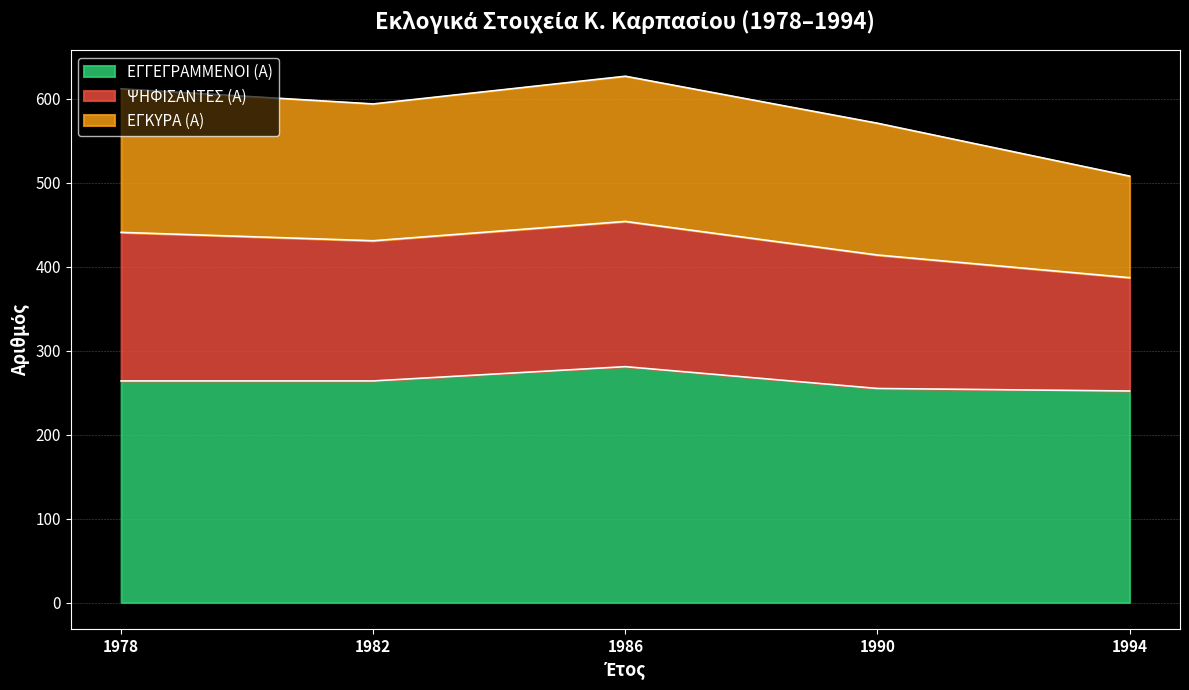

What is the greatest value displayed?

627